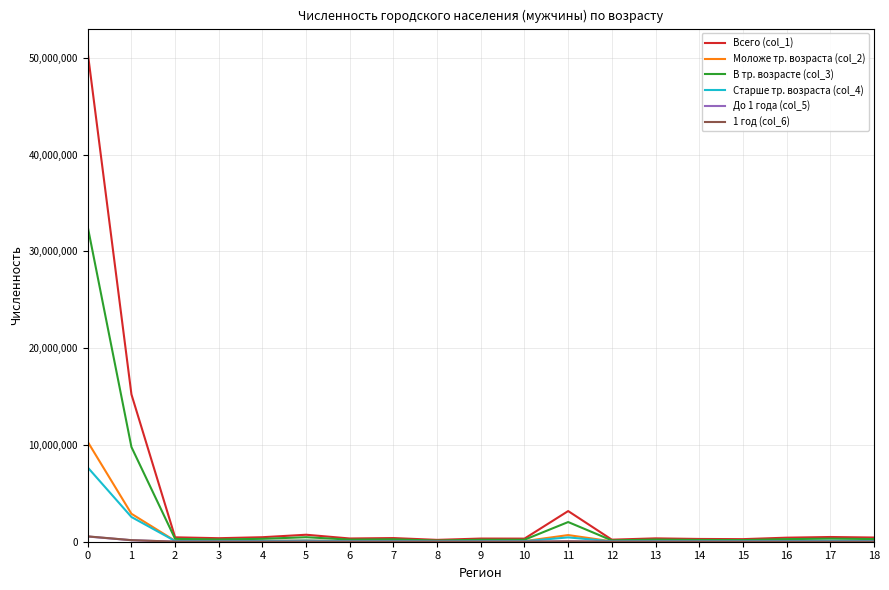

Is the value of В тр. возрасте (col_3) at 11 greater than the value of Старше тр. возраста (col_4) at 14?

Yes